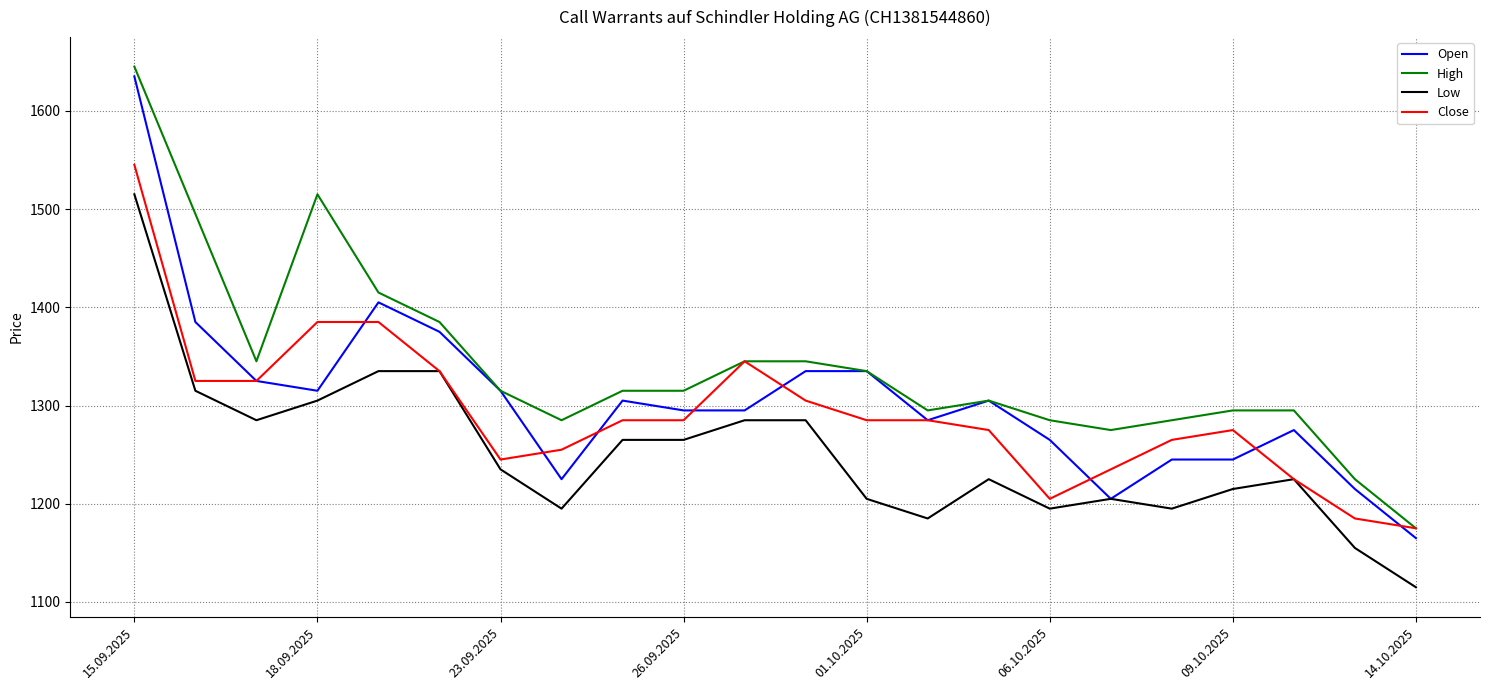

What is the difference between the maximum and minimum values in the Close series?

370